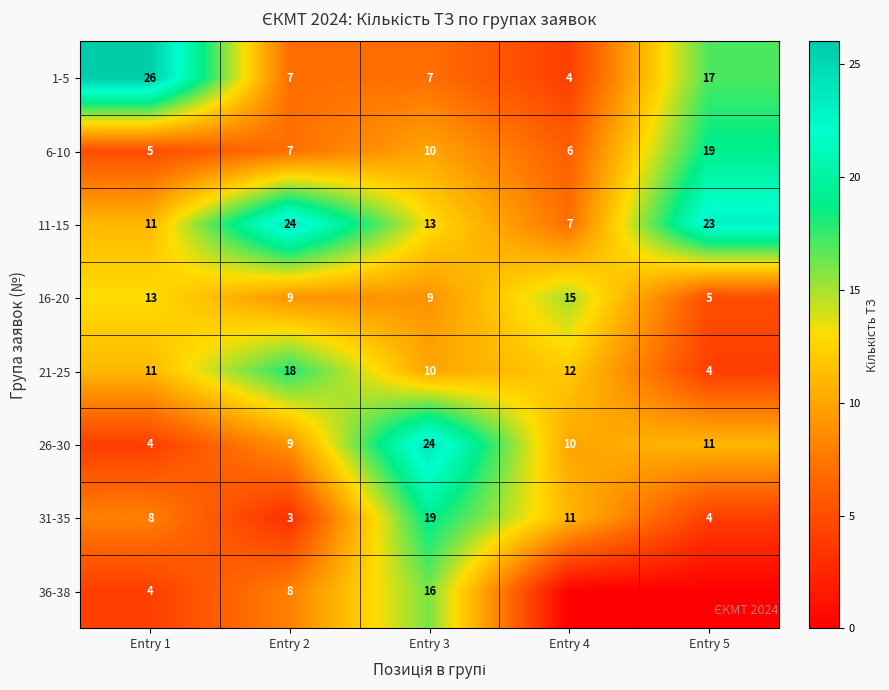

What is the difference between the 36-38 values at Entry 2 and Entry 1?

4